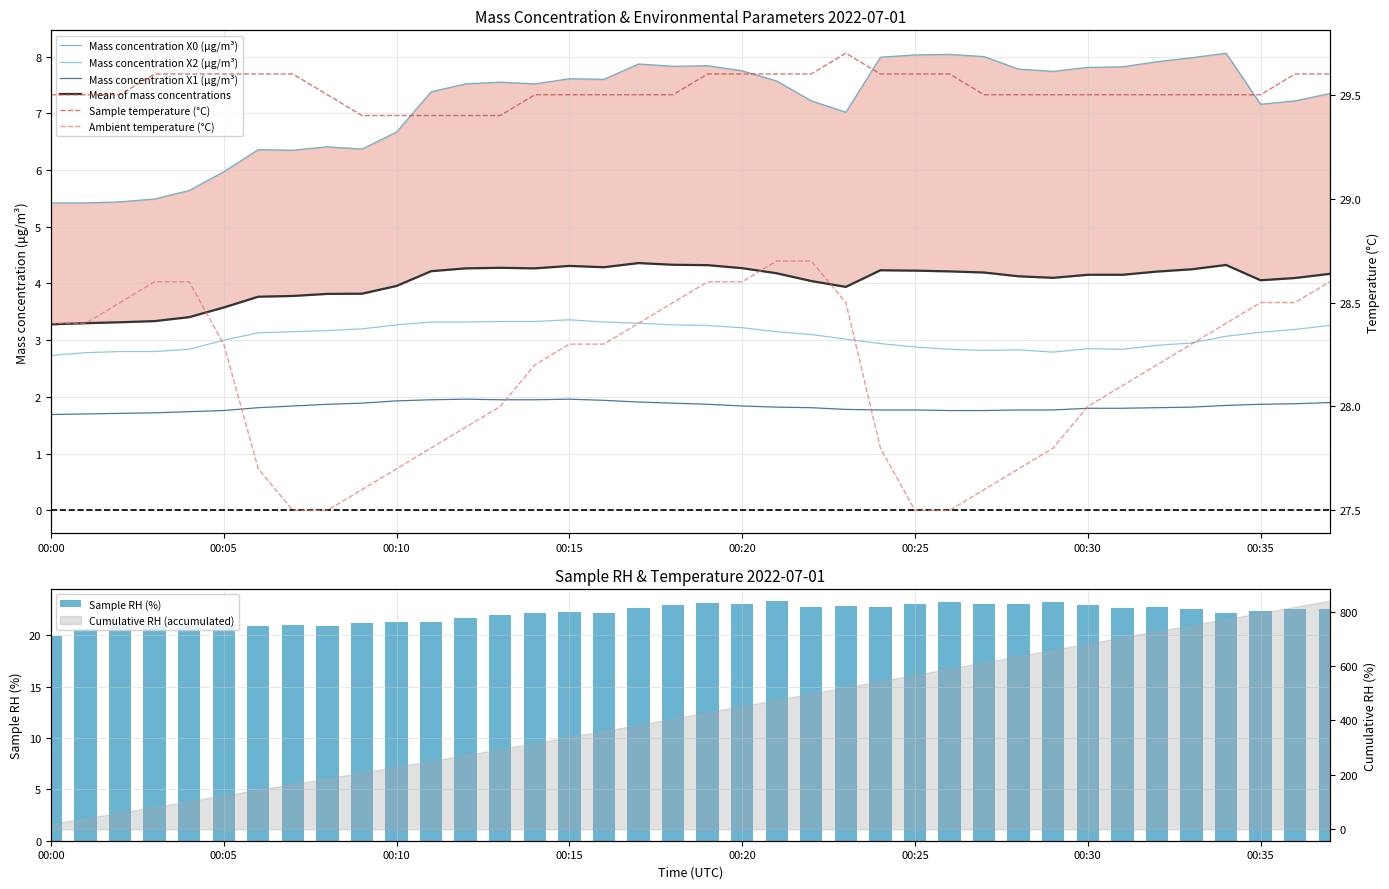

What is the label of the 13th bar from the left?

2022-07-01 00:12:00